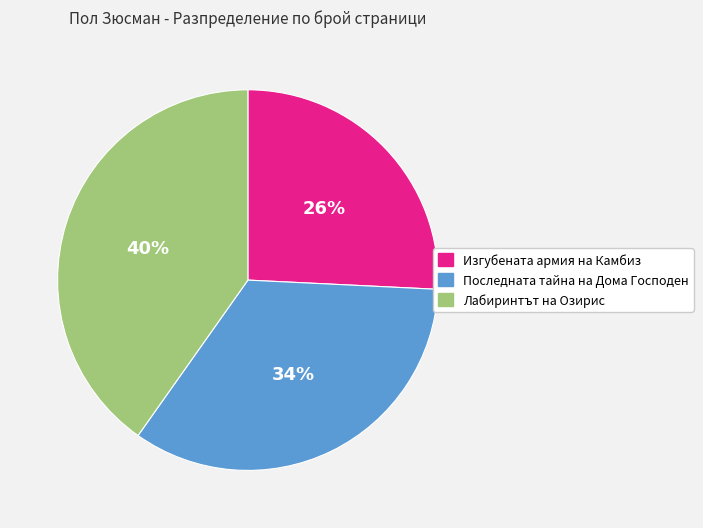

Is there any slice that represents more than half of the pie?

No